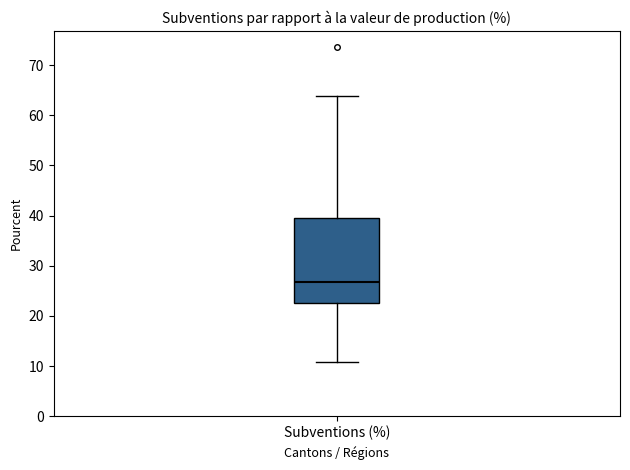

Where is the lower edge of the box for Subventions (%) on the y-axis? The values are not printed on the chart, so give them approximately, as read against the axis.

23